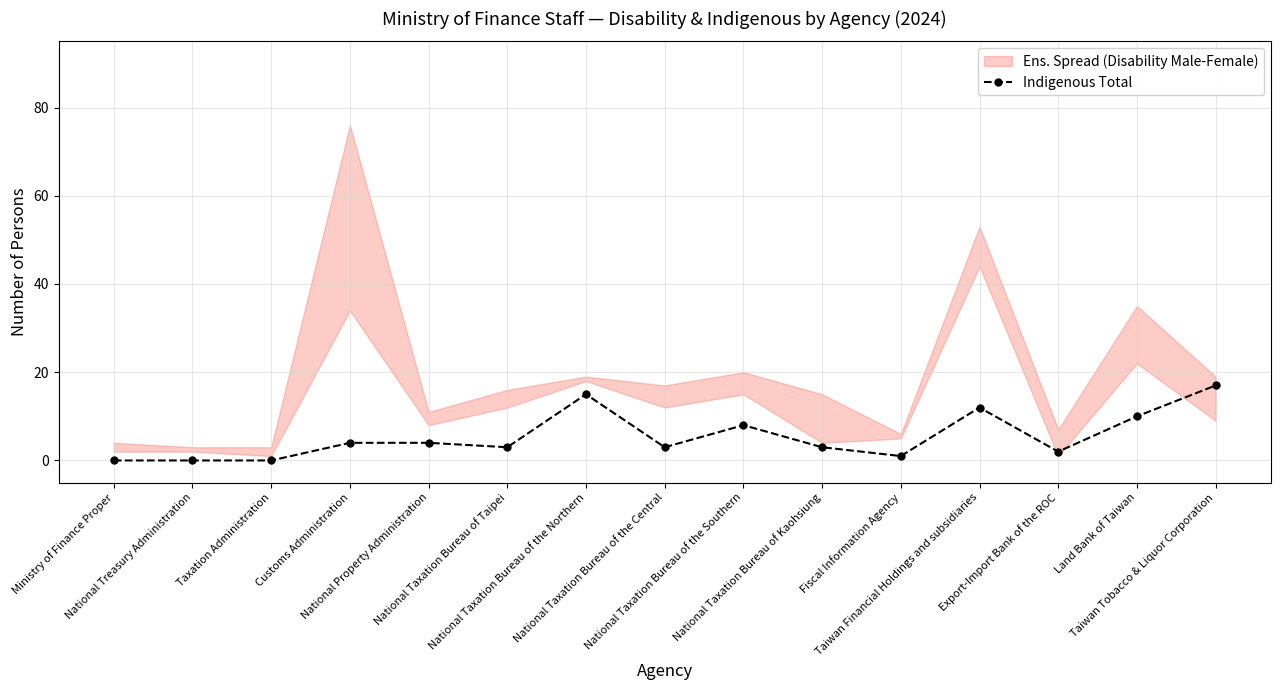

How many points are higher than both their immediate neighbors (excluding endpoints)?

3